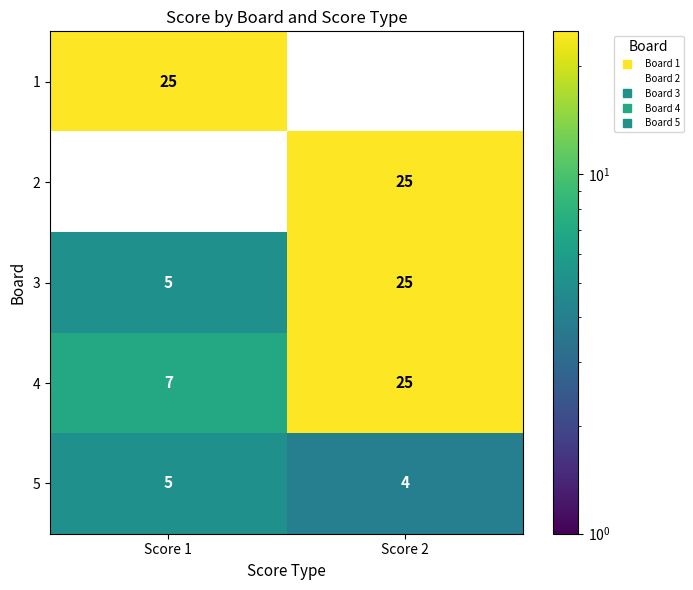

How many values in the 5 series are below 5?

1